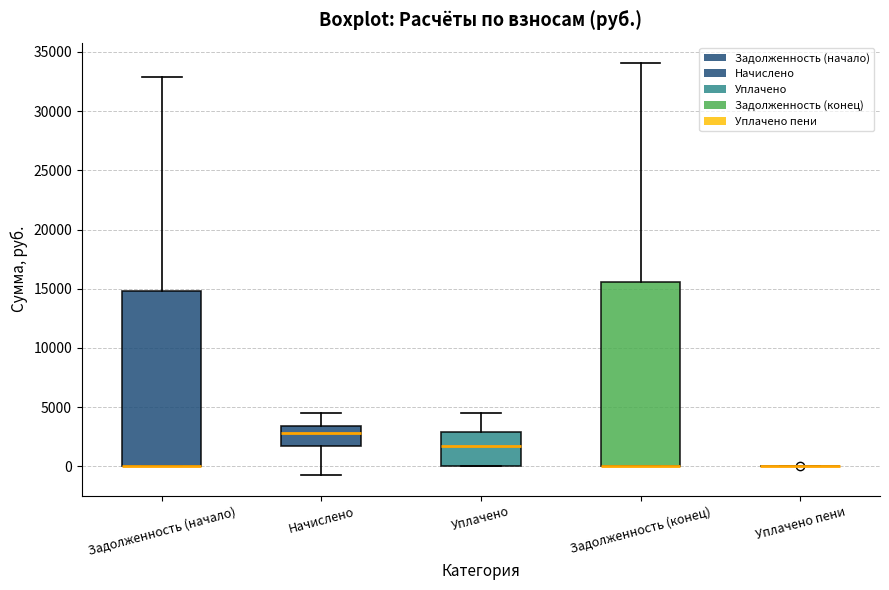

Which box is the tallest, from its lower edge to its upper edge?

Задолженность (конец)